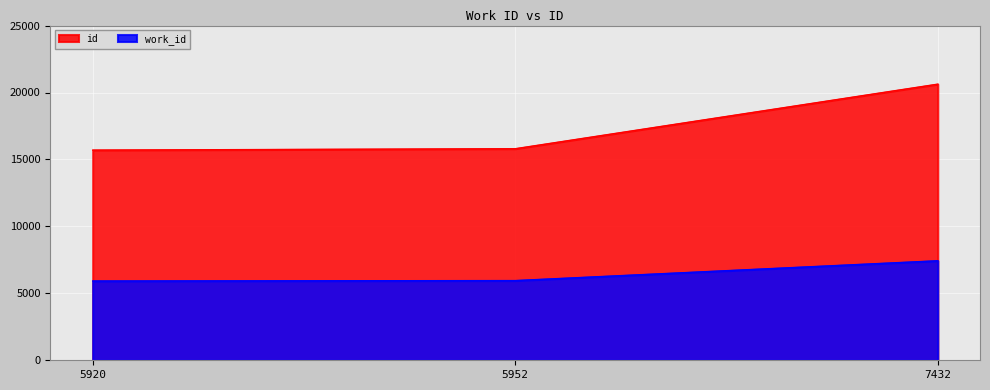

What is the smallest value displayed?

5920